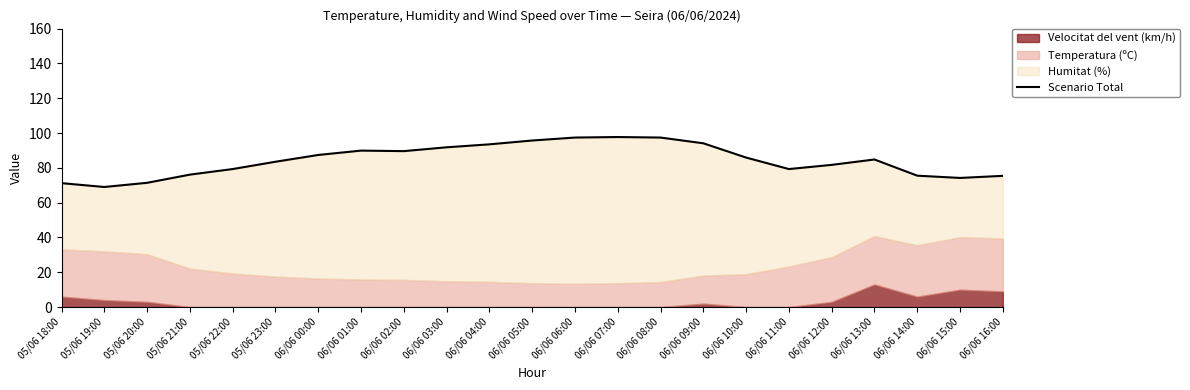

What position from the left is 06/06 06:00?

13